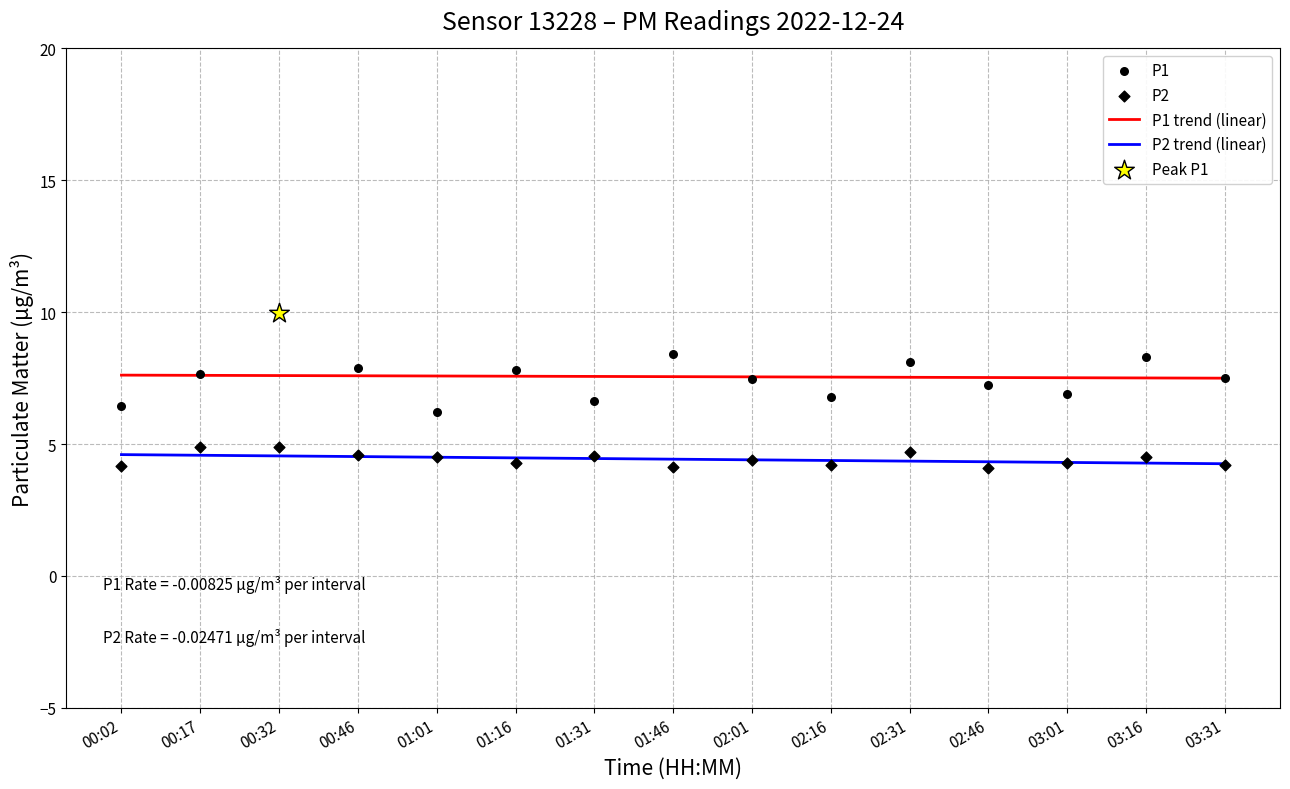

At which category is the sum across all series the highest?

00:32